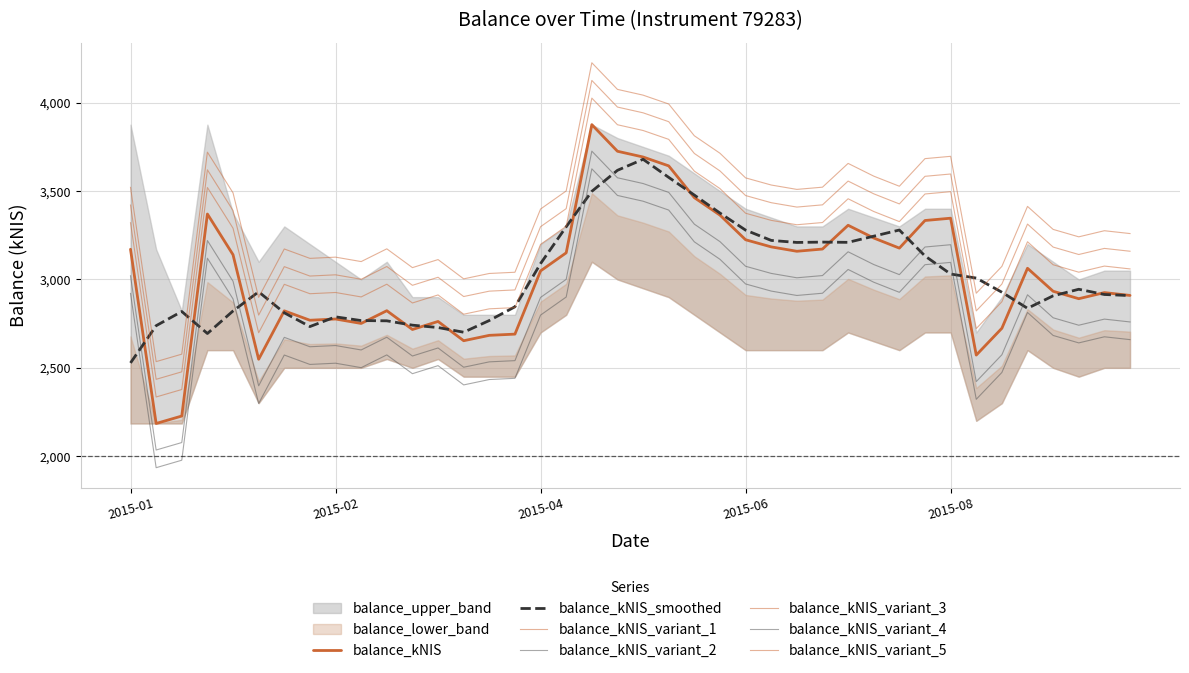

Which series has the widest spread of values?

balance_kNIS